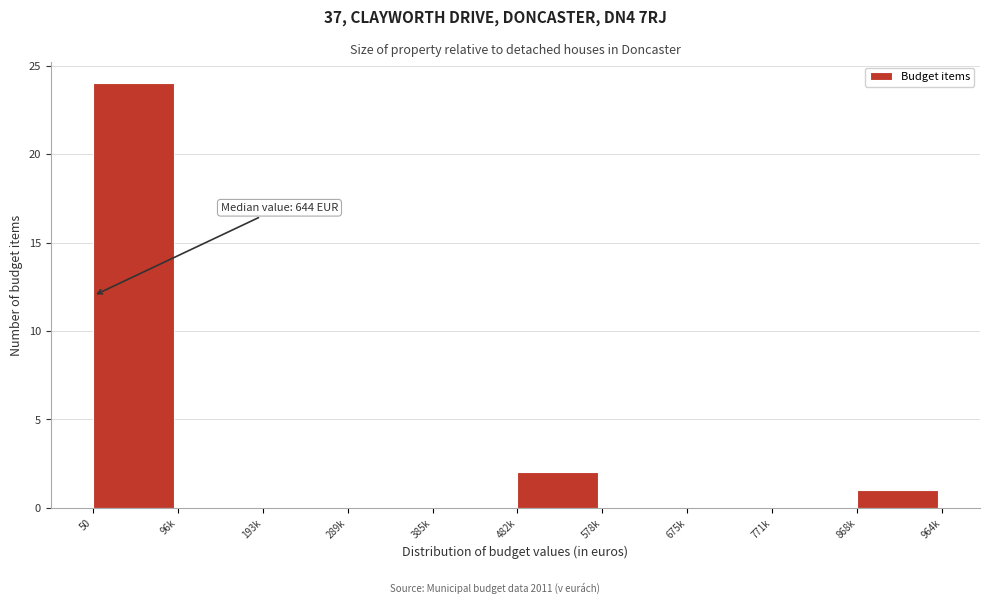

Reading left to right, extract all data points from this chart.

50=24	96k=0	193k=0	289k=0	385k=0	482k=2	578k=0	675k=0	771k=0	868k=1